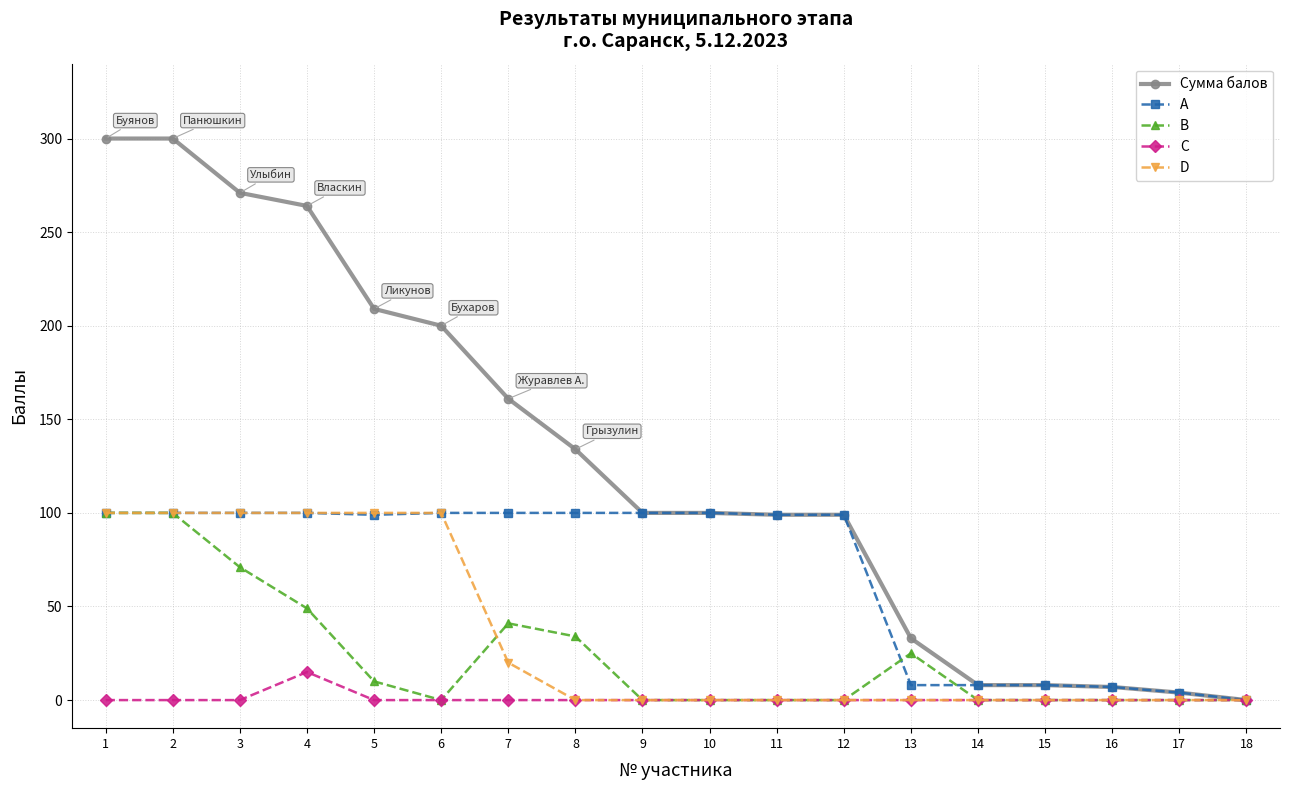

True or false: Сумма балов has a value of 33 at 13.

True